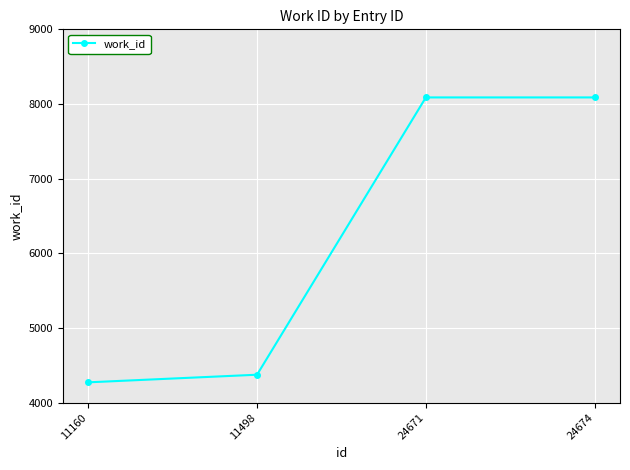

The value at 11498 is 7724. True or false?

False